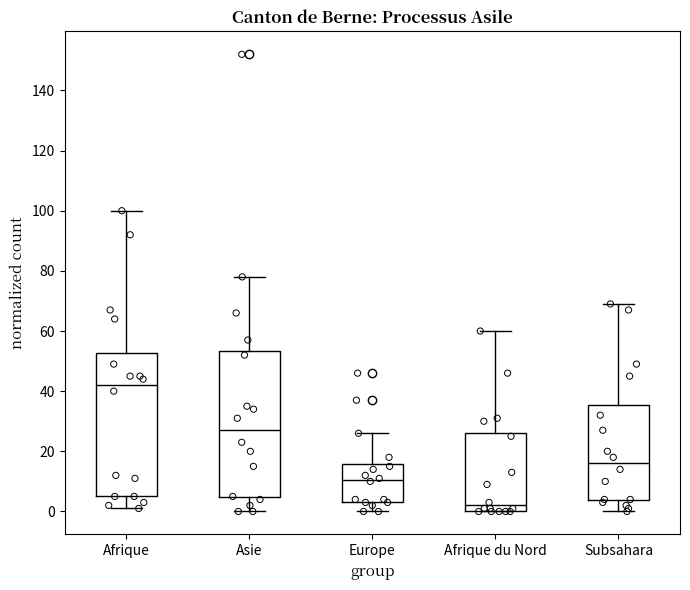

Reading left to right, read every box against the y-axis: the position of its median line, the range the box covers, and the ends of its whiskers. The values are not printed on the chart, so give them approximately, as read against the axis.

Afrique: median 42, box 6 to 52, whiskers 2 to 100
Asie: median 28, box 4 to 54, whiskers 0 to 78
Europe: median 10, box 4 to 16, whiskers 0 to 26
Afrique du Nord: median 2, box 0 to 26, whiskers 0 to 60
Subsahara: median 16, box 4 to 36, whiskers 0 to 70